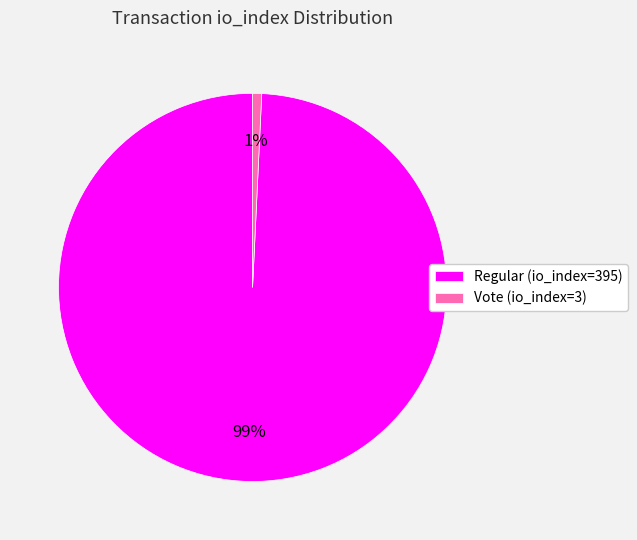

To the nearest percent, what portion does Vote (io_index=3) represent?

1%